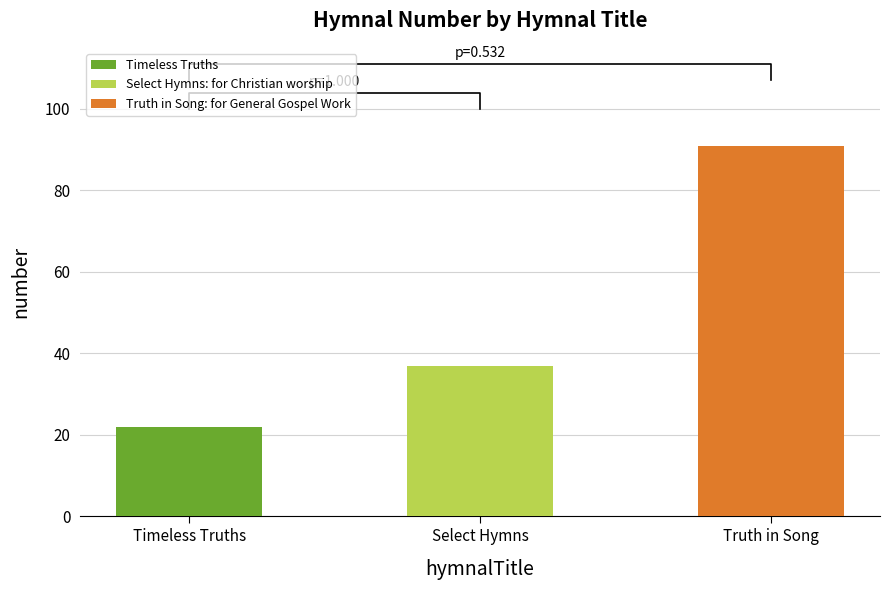

What is the difference between the maximum and minimum values?

69